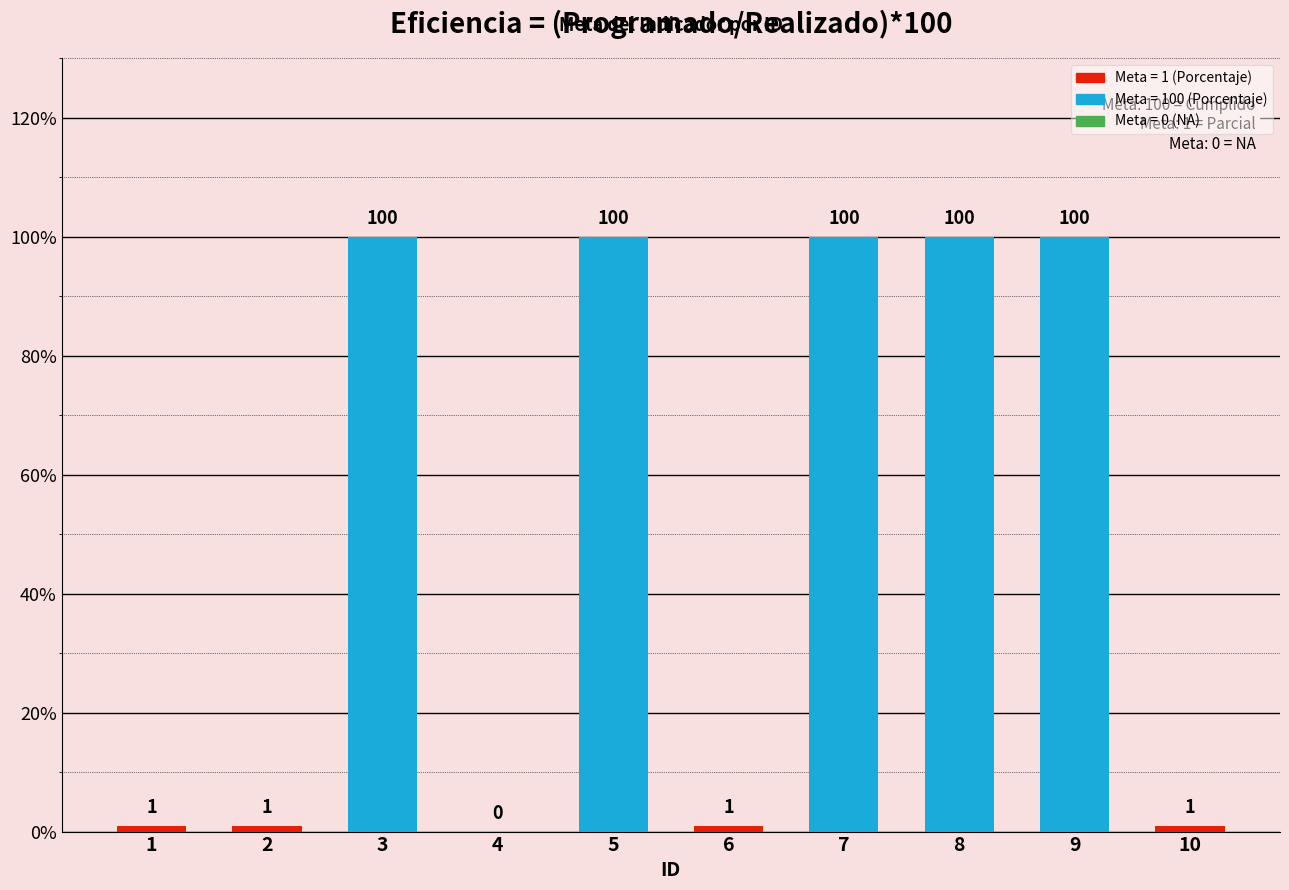

What is the greatest value displayed?

100